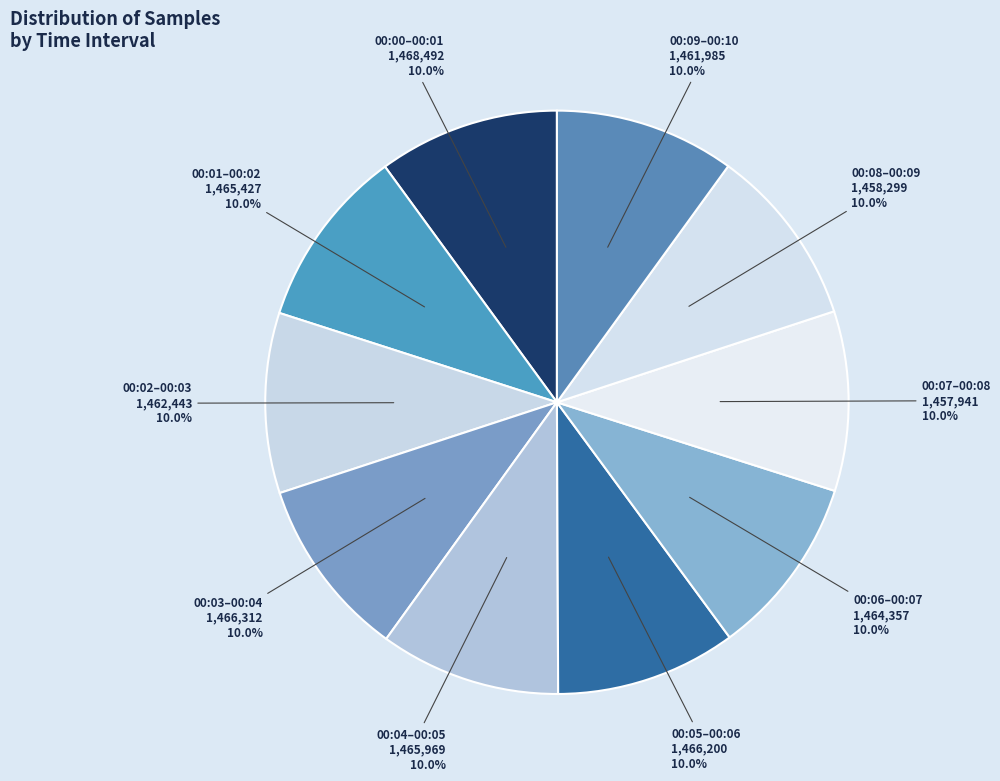

The 00:00 slice represents 17% of the pie. True or false?

False